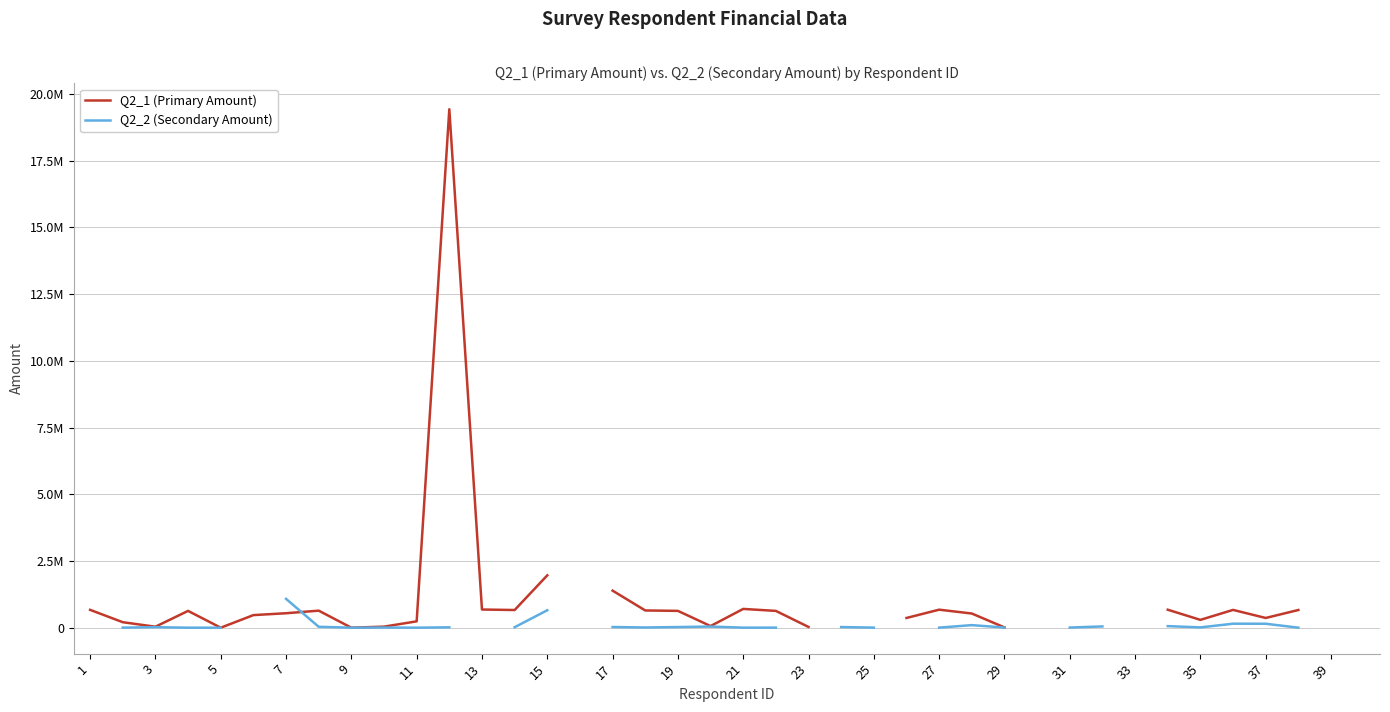

What is the difference between the maximum and minimum values in the Q2_1 (Primary Amount) series?

19428876.0